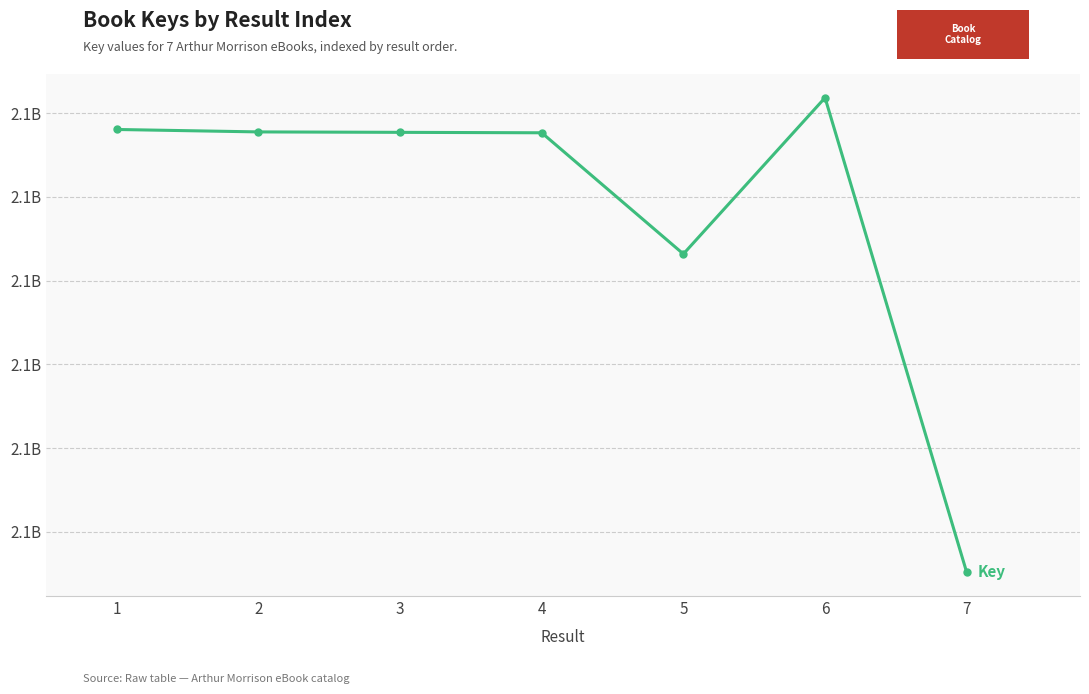

What is the average value?

2117919384